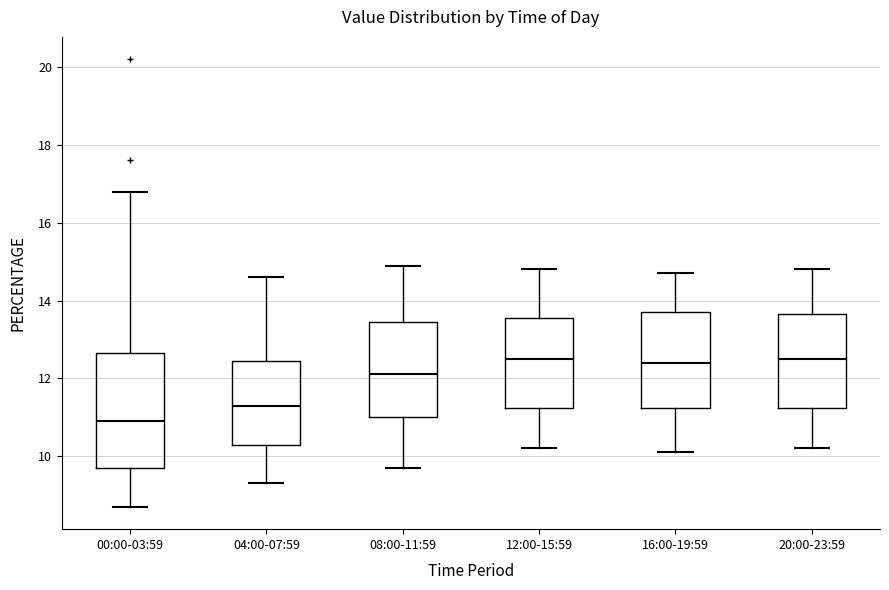

Reading left to right, transcribe this box plot: for each box, give where its median line is, the range the box spans, and where its two whiskers end, as read against the y-axis. The values are not printed on the chart, so give them approximately, as read against the axis.

00:00-03:59: median 11.0, box 9.8 to 12.6, whiskers 8.8 to 16.8
04:00-07:59: median 11.4, box 10.4 to 12.4, whiskers 9.4 to 14.6
08:00-11:59: median 12.2, box 11.0 to 13.4, whiskers 9.8 to 15.0
12:00-15:59: median 12.6, box 11.2 to 13.6, whiskers 10.2 to 14.8
16:00-19:59: median 12.4, box 11.2 to 13.8, whiskers 10.2 to 14.8
20:00-23:59: median 12.6, box 11.2 to 13.6, whiskers 10.2 to 14.8